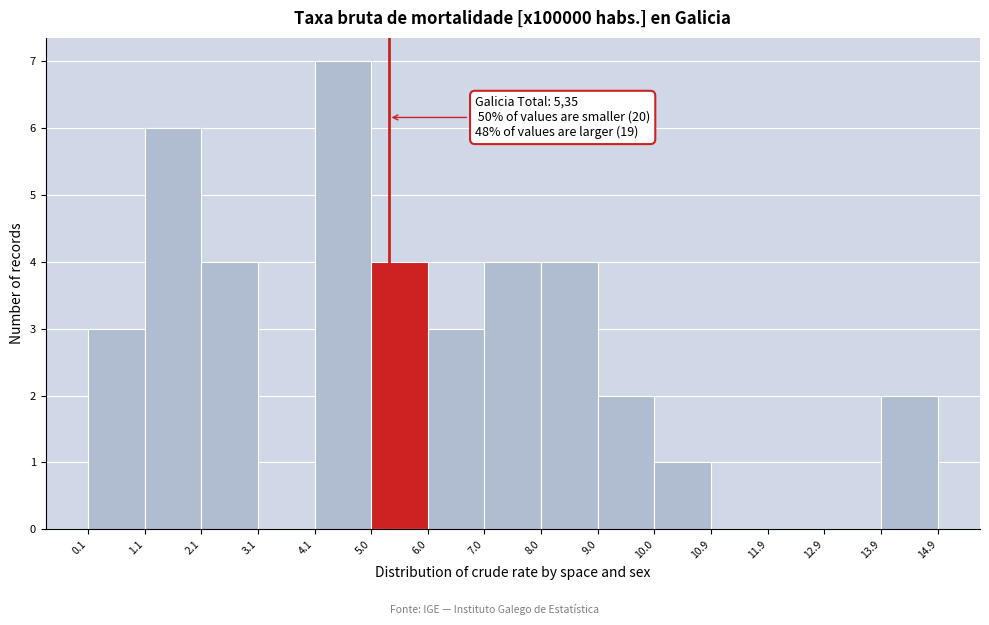

Over which range of the x-axis is the bar tallest?

4.1 to 5.0